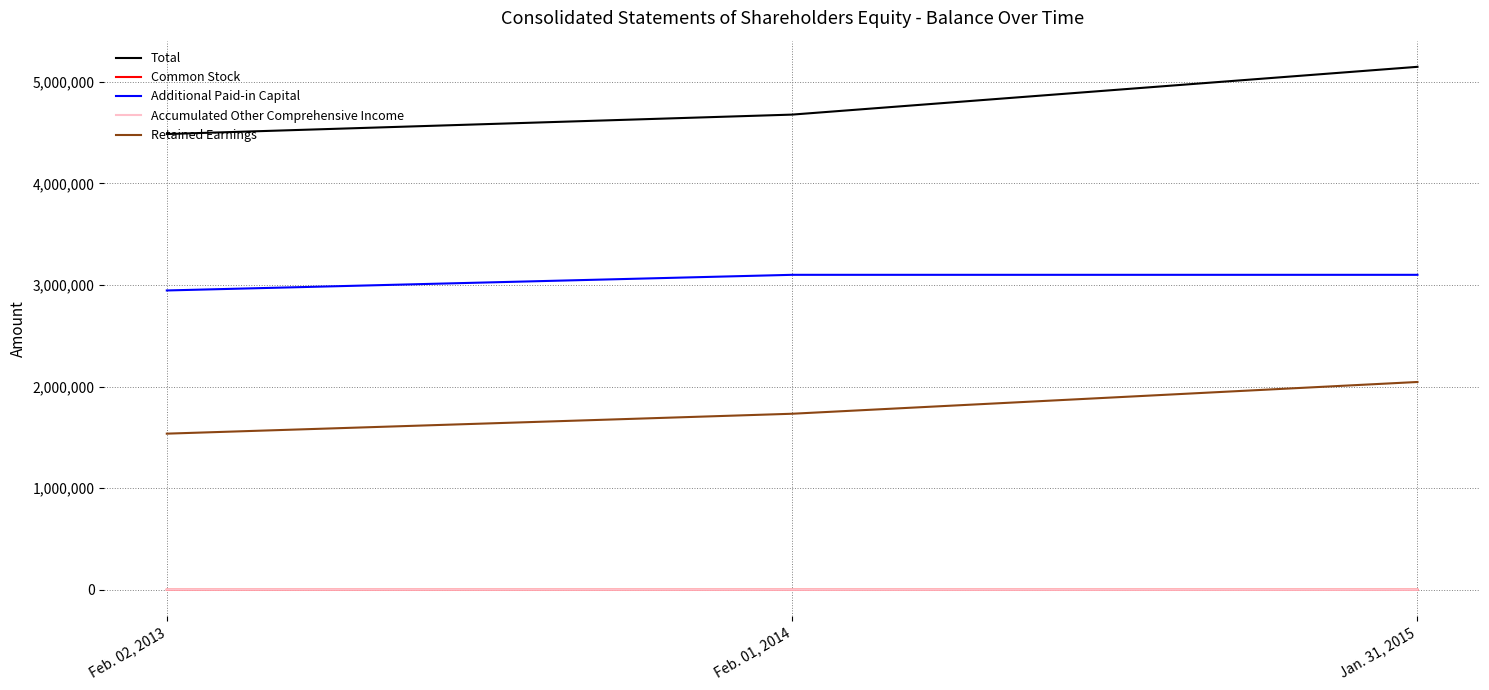

How many Additional Paid-in Capital values are between 2945643 and 3099548?

3